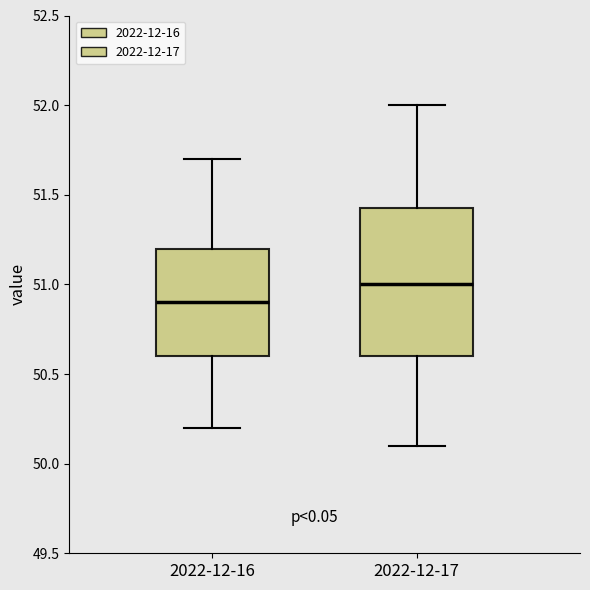

Where is the upper edge of the box for 2022-12-17 on the y-axis? The values are not printed on the chart, so give them approximately, as read against the axis.

51.45